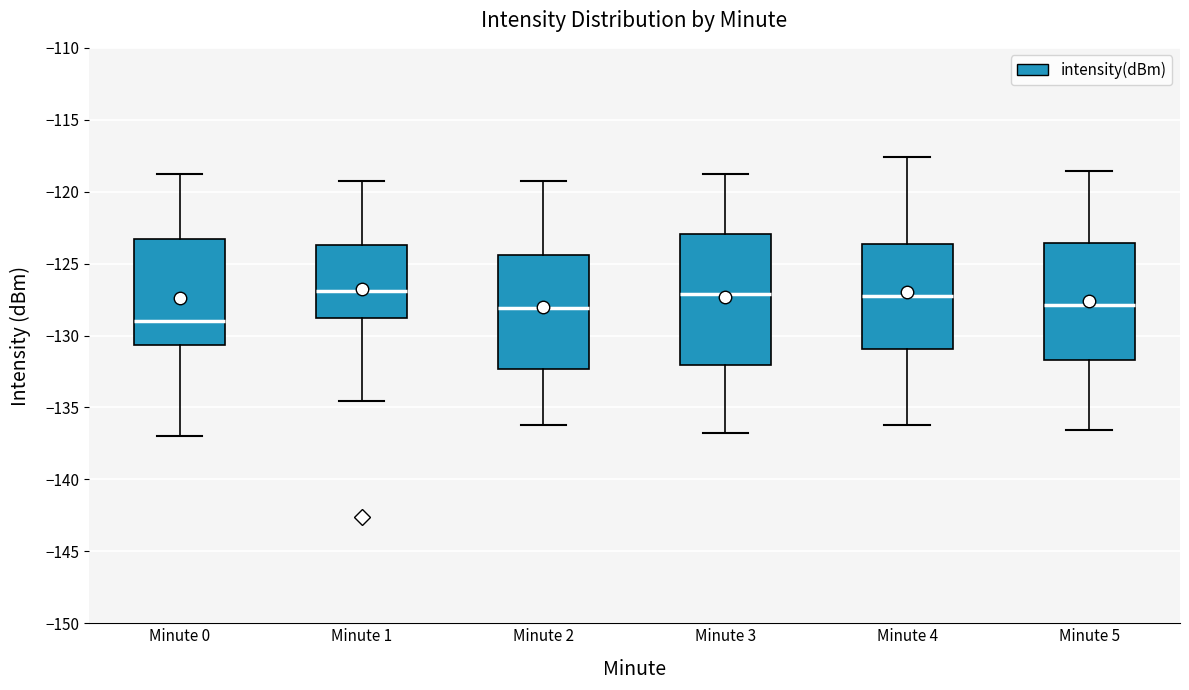

Comparing the boxes themselves (not the whiskers), which one is the tallest?

Minute 3